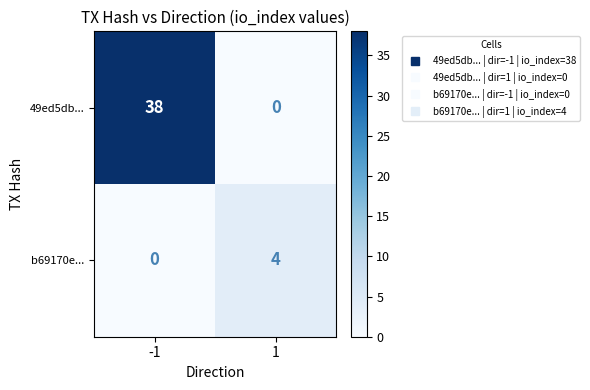

What is the maximum value shown in the chart?

38